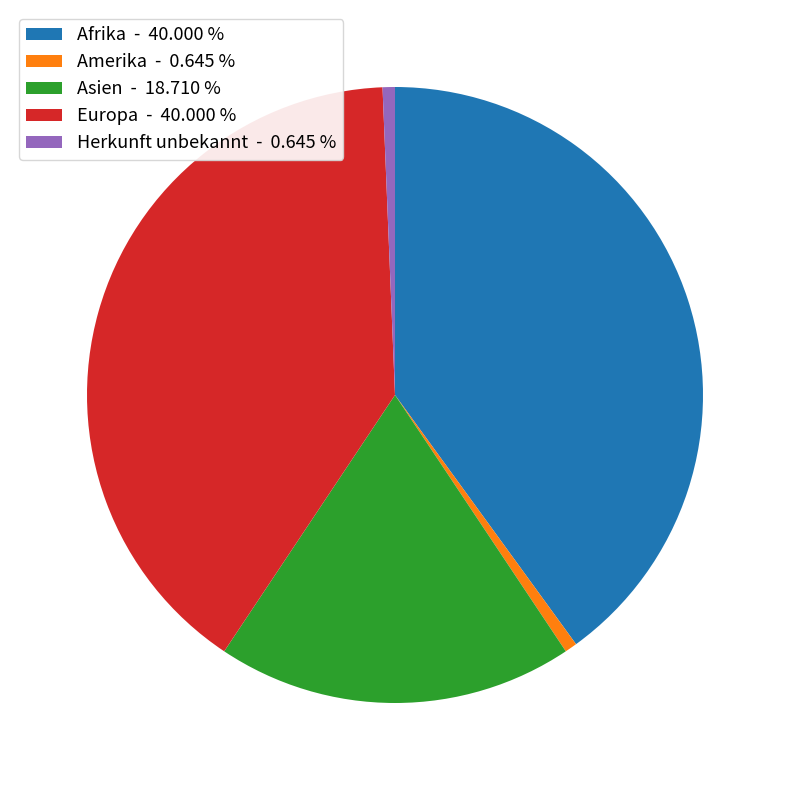

Does Amerika - 0.645 % account for over 50% of the chart?

No